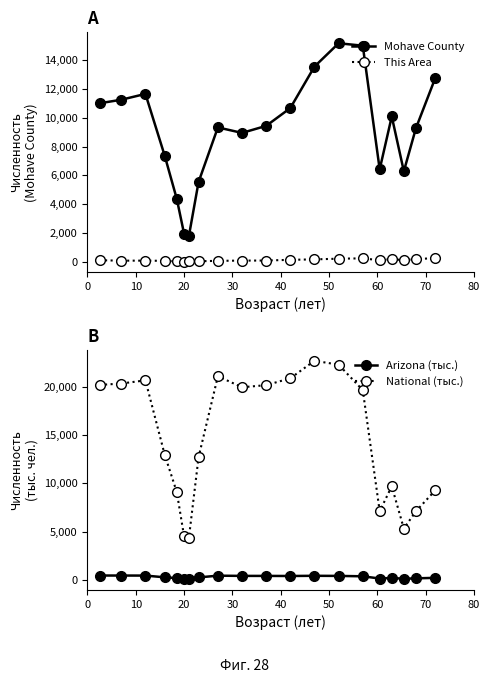

In This Area, how many points are higher than both neighbors (excluding endpoints)?

3